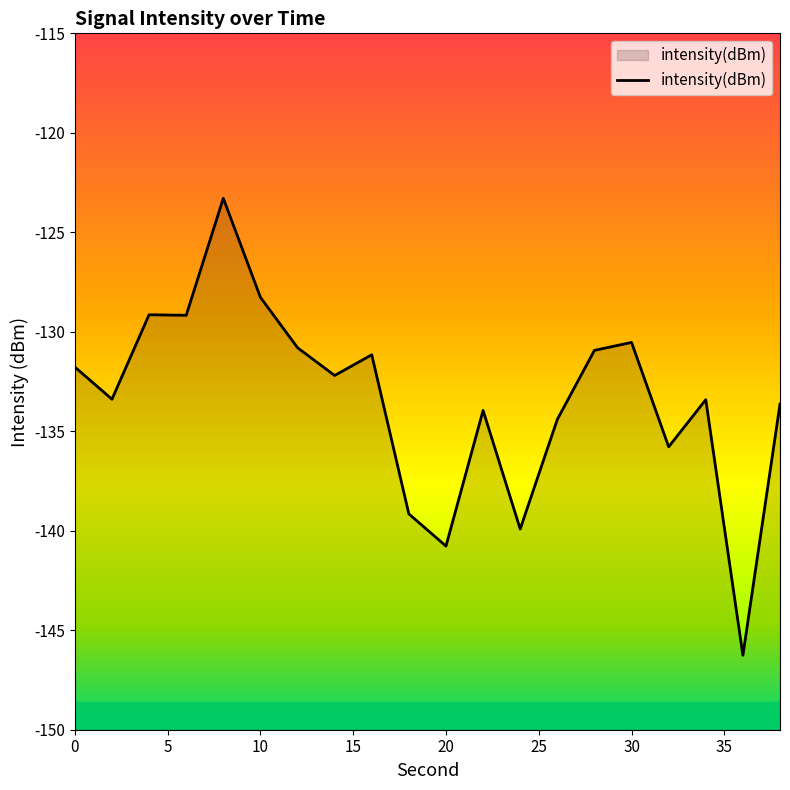

Does the chart display data point markers on the line(s)?

No